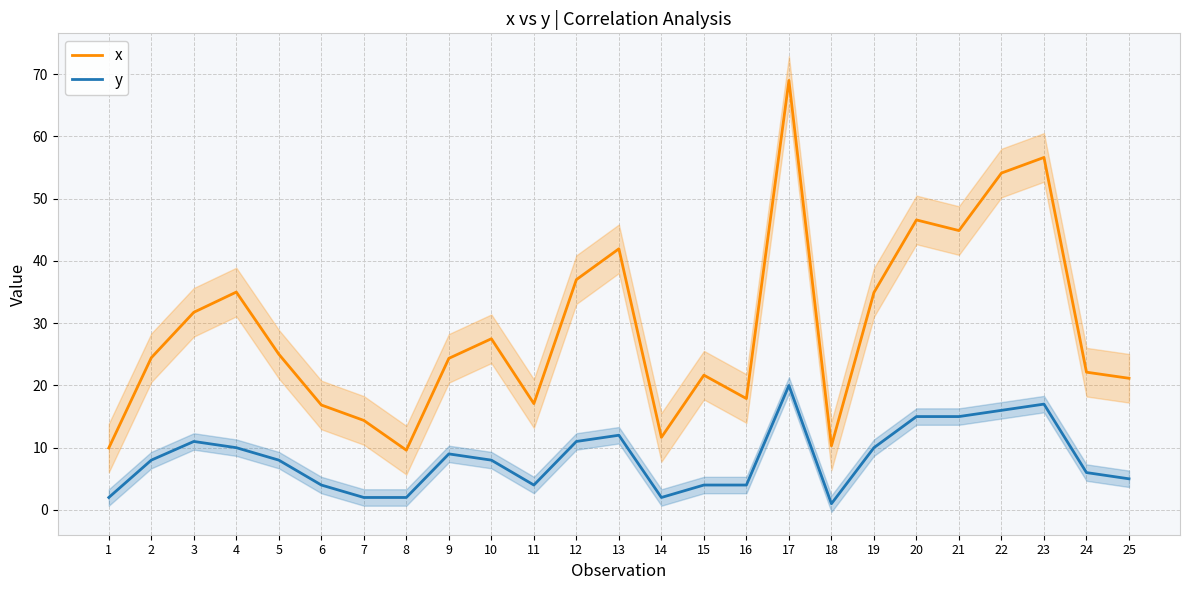

What is the spread (max minus min) of values at 1?

7.9